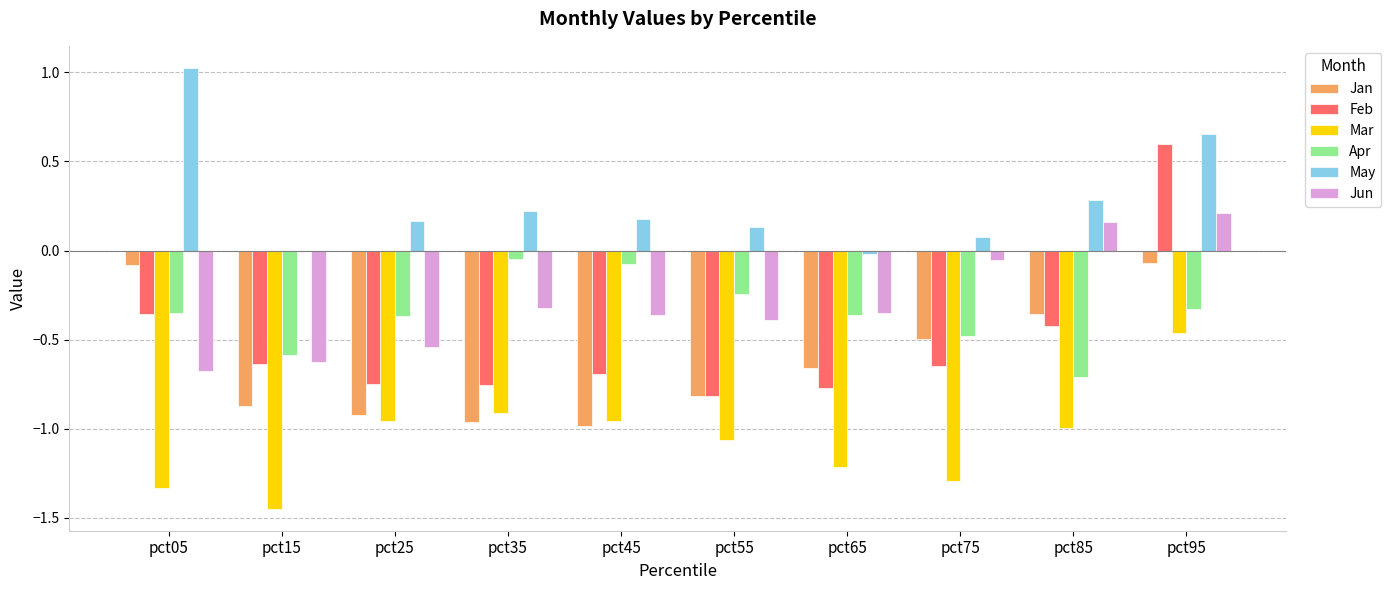

The value of Mar at pct35 is -0.3. True or false?

False